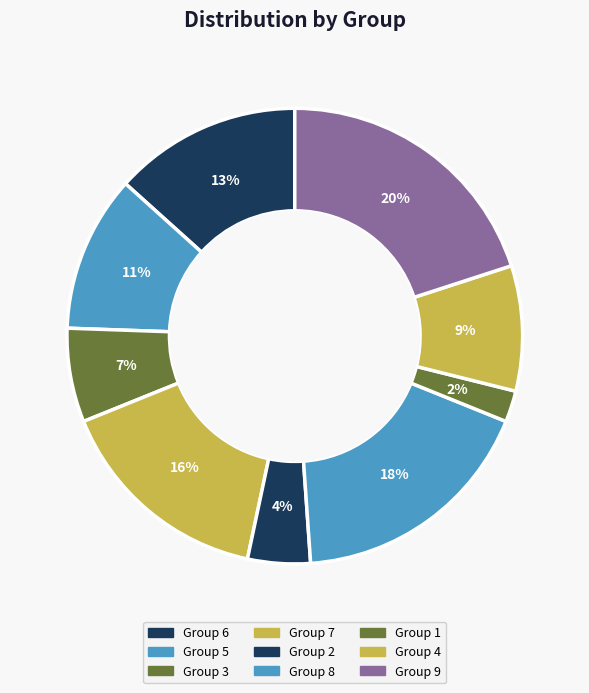

Is there a majority slice in this chart?

No